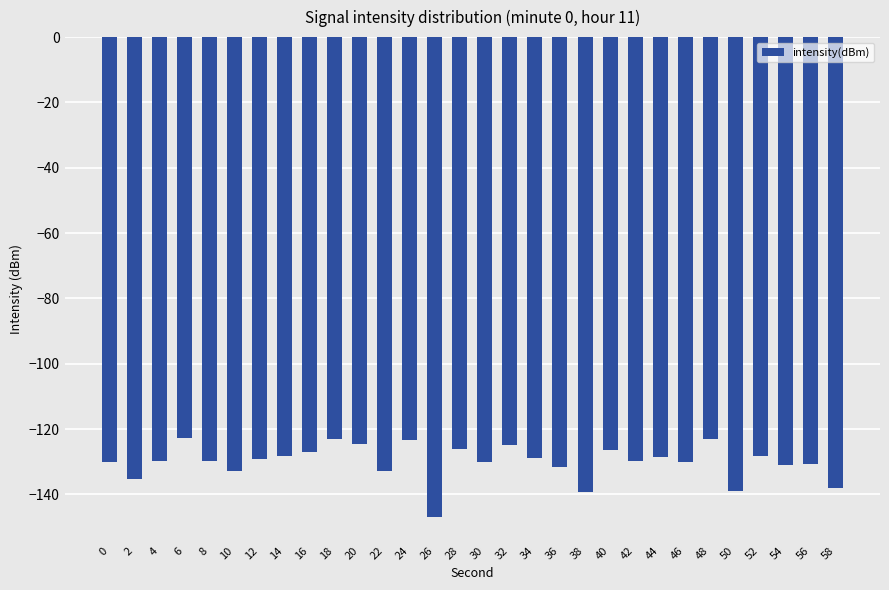

What is the change in value from 40 to 48?

+3.3